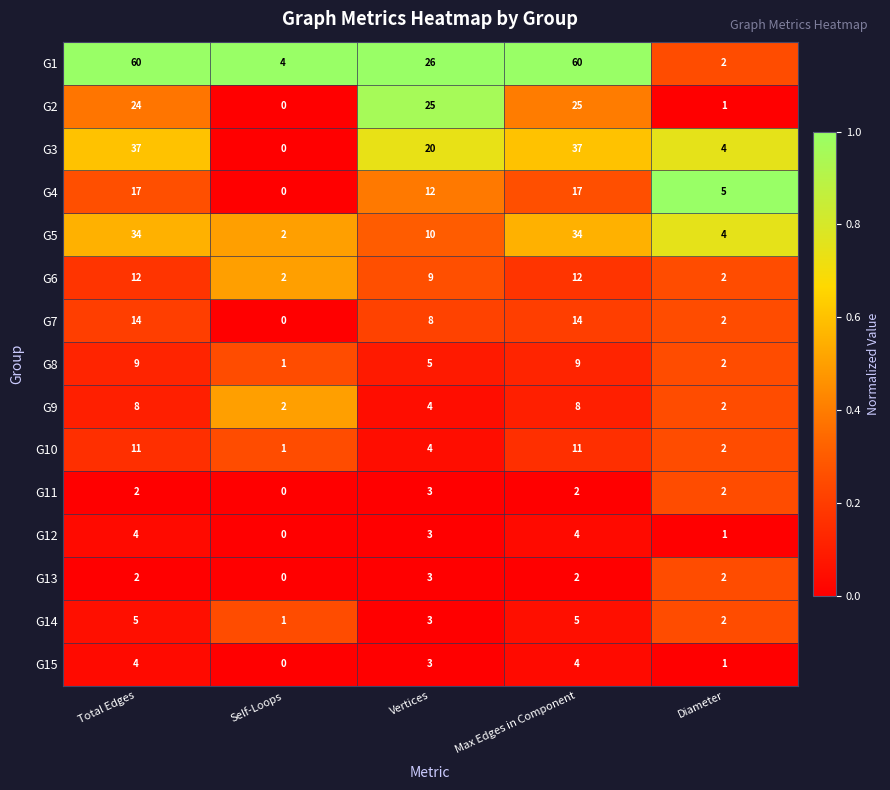

How many data points does each series have?

5